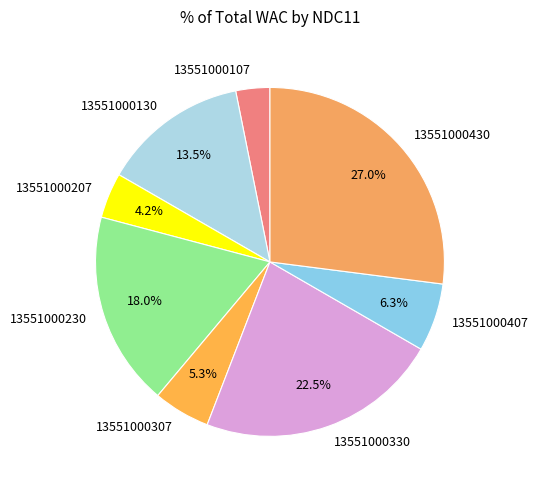

To the nearest percent, what is the difference between the largest and smallest slice percentages?

24%